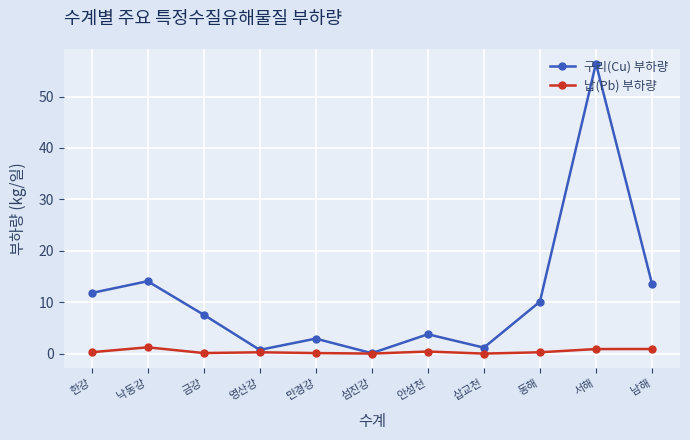

At which category is the sum across all series the highest?

서해